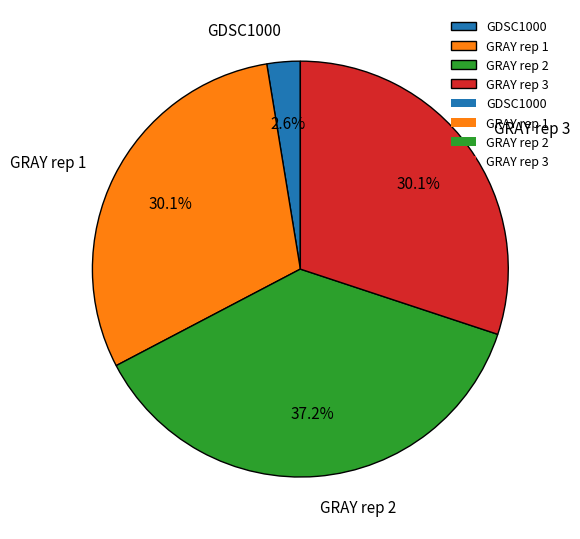

Which slice is the smallest?

GDSC1000